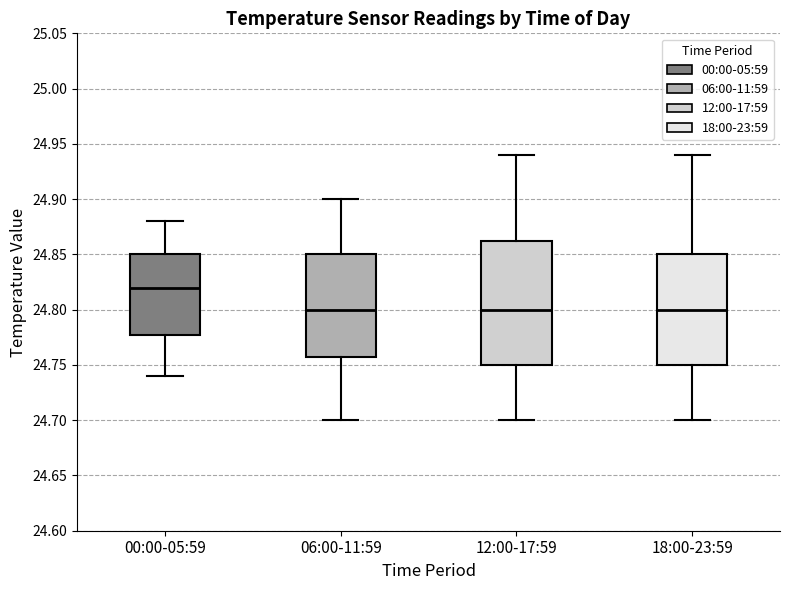

Reading left to right, read every box against the y-axis: the position of its median line, the range the box covers, and the ends of its whiskers. The values are not printed on the chart, so give them approximately, as read against the axis.

00:00-05:59: median 24.820, box 24.780 to 24.850, whiskers 24.740 to 24.880
06:00-11:59: median 24.800, box 24.760 to 24.850, whiskers 24.700 to 24.900
12:00-17:59: median 24.800, box 24.750 to 24.865, whiskers 24.700 to 24.940
18:00-23:59: median 24.800, box 24.750 to 24.850, whiskers 24.700 to 24.940